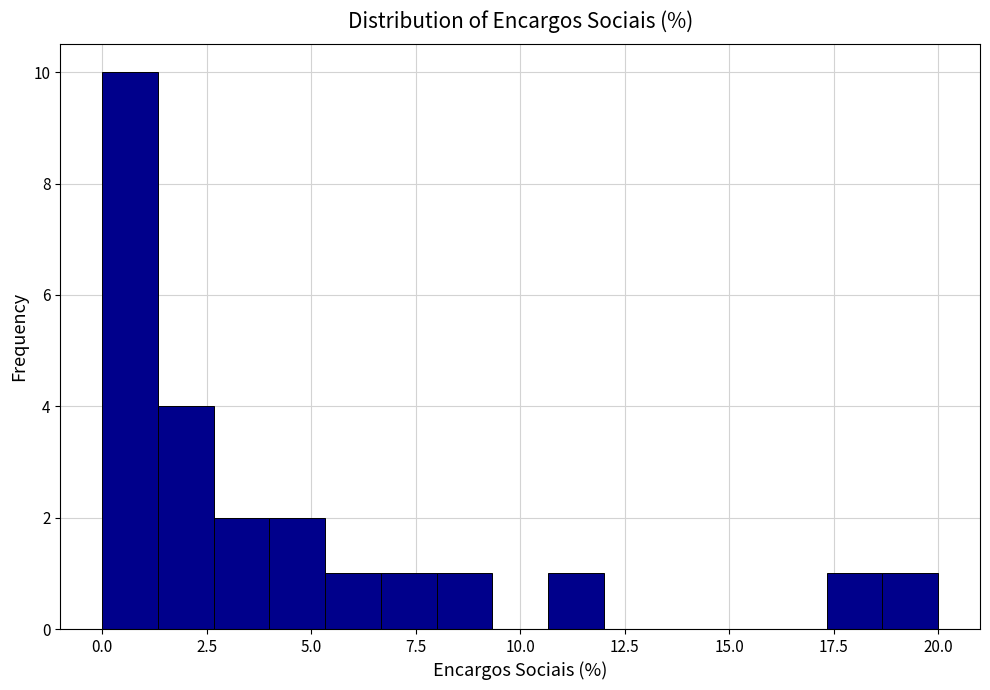

Around what value on the x-axis is the tallest bar? Give the approximate position of its centre, as read against the axis.

0.5